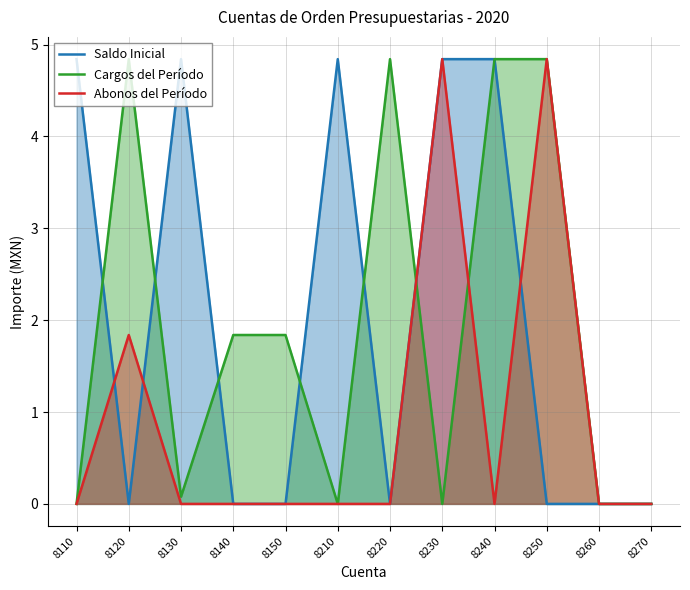

True or false: Saldo Inicial and Abonos del Período intersect in this chart.

True